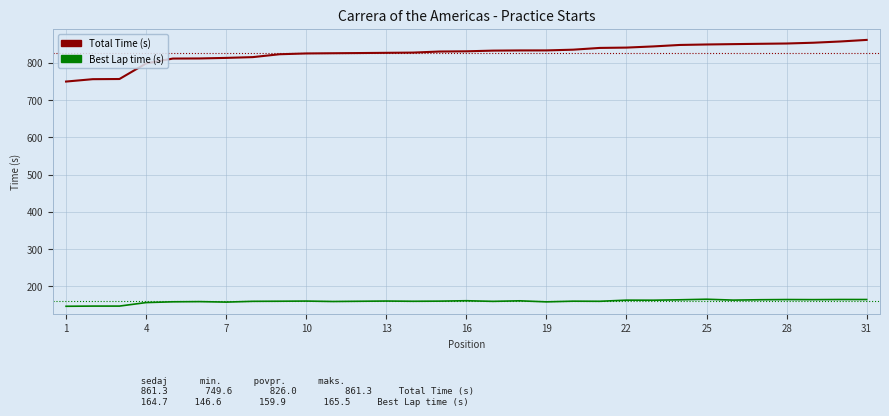

Which series has the largest total across all categories?

Total Time (s)